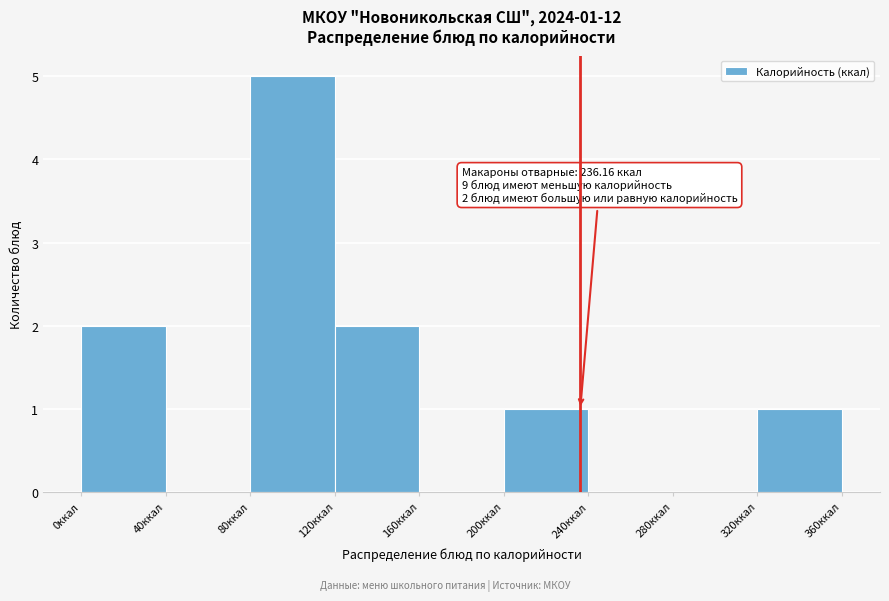

Which range on the x-axis has the tallest bar?

80 to 120